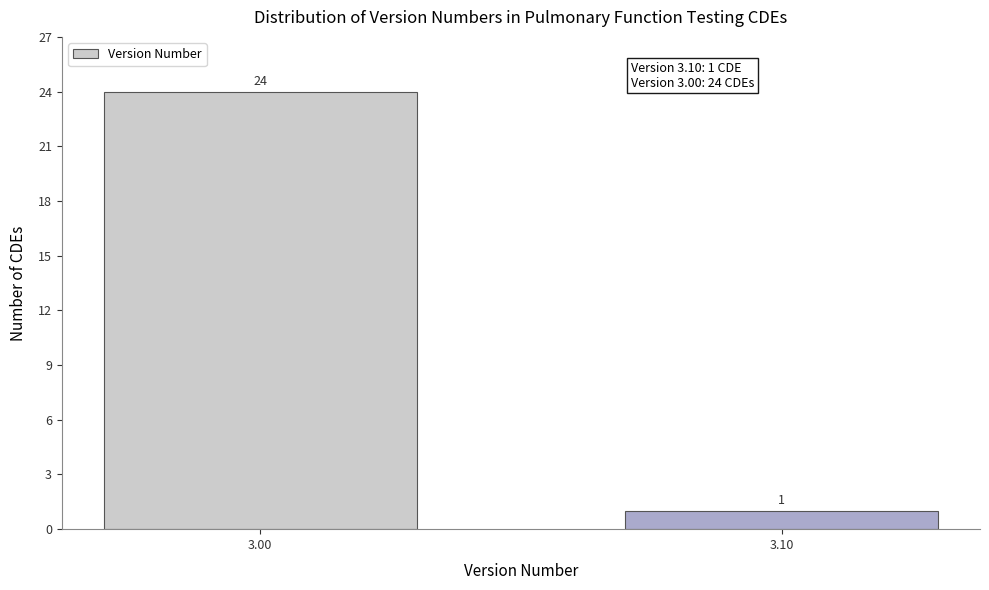

Reading left to right, transcribe all the data shown in this chart.

24	1